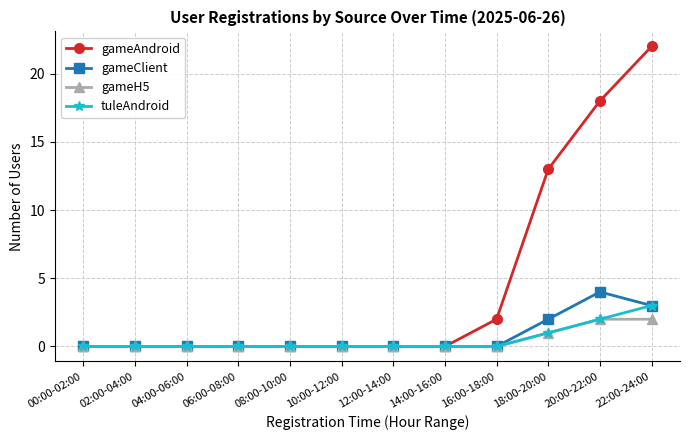

How many lines are shown in the chart?

4